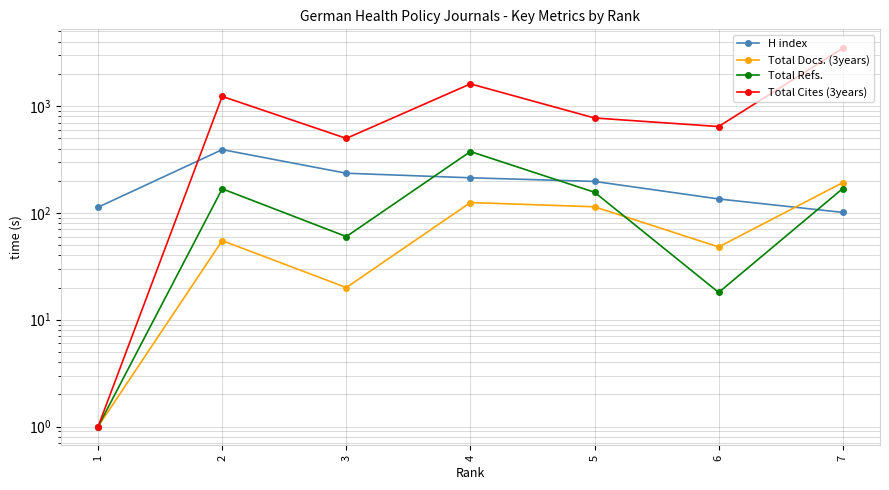

How many lines are shown in the chart?

4